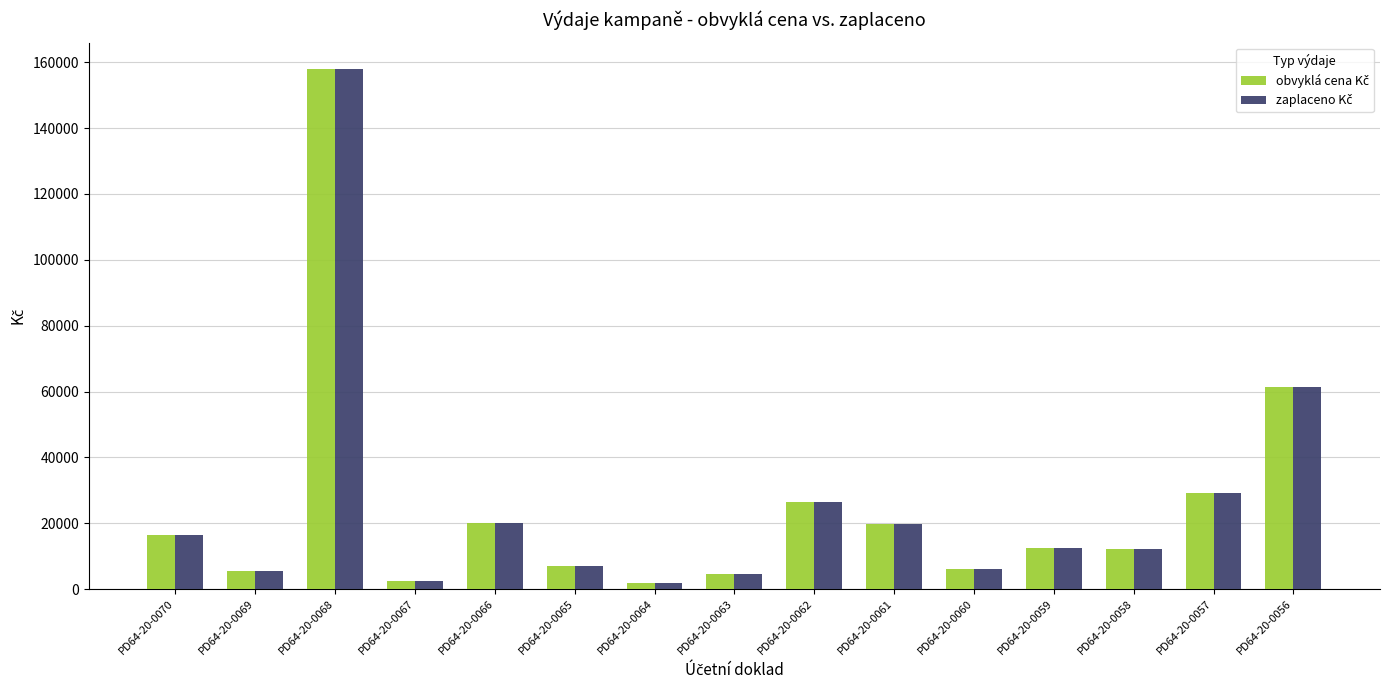

What is the total value across all series at PD64-20-0066?

39842.0